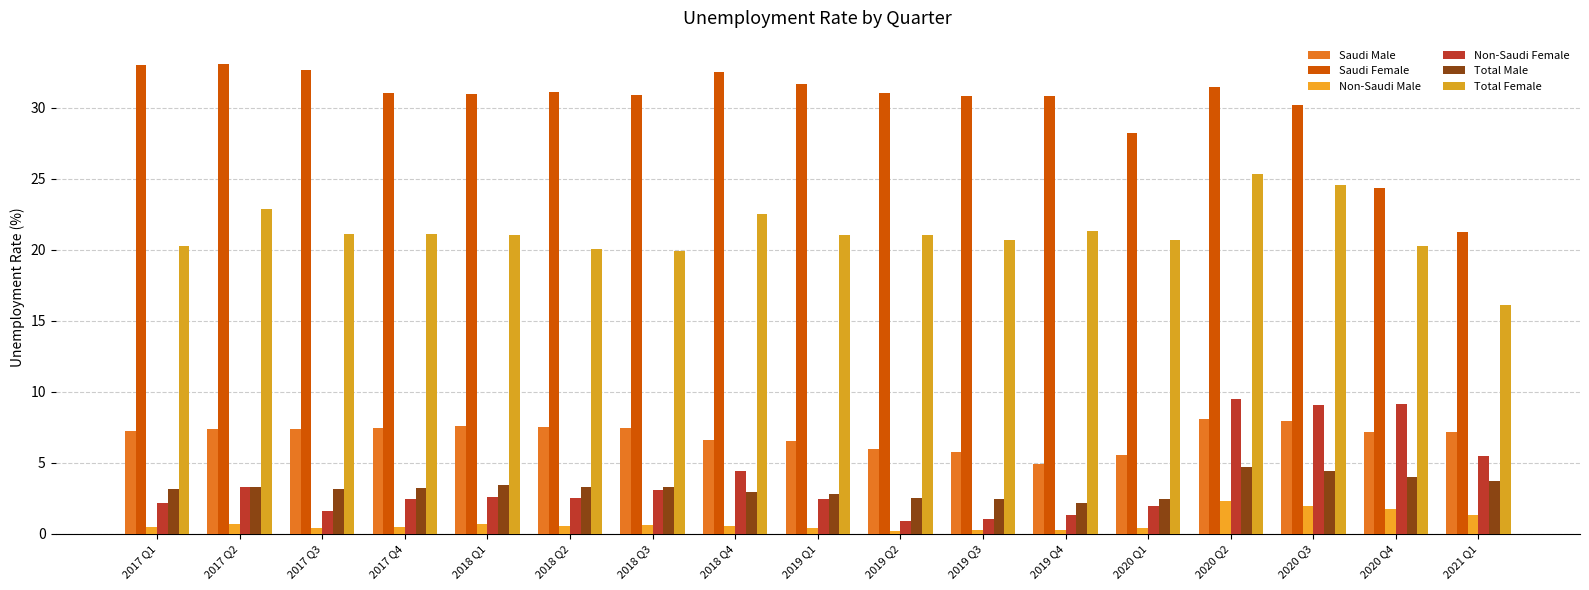

Does the chart contain any negative values?

No